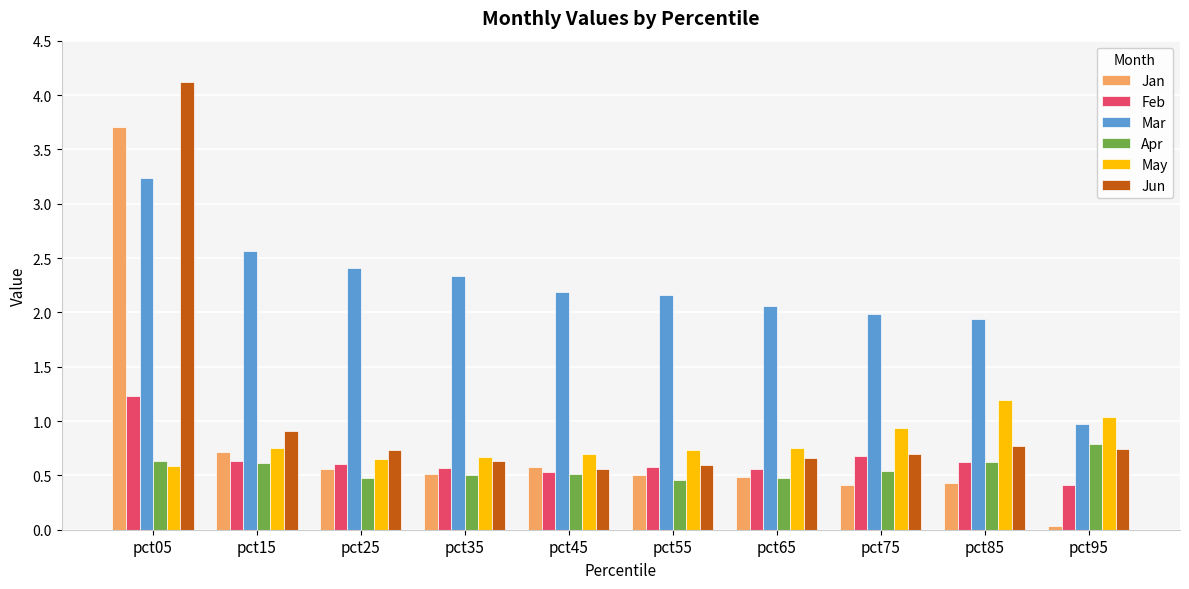

What is the spread (max minus min) of values at pct05?

3.5